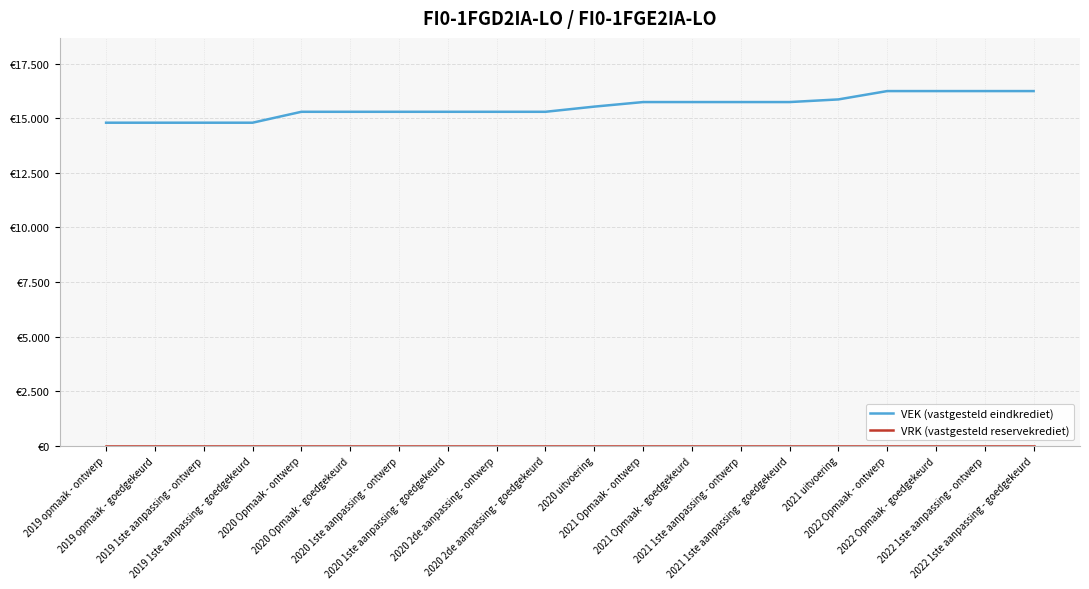

True or false: VEK (vastgesteld eindkrediet) and VRK (vastgesteld reservekrediet) cross at least once.

False